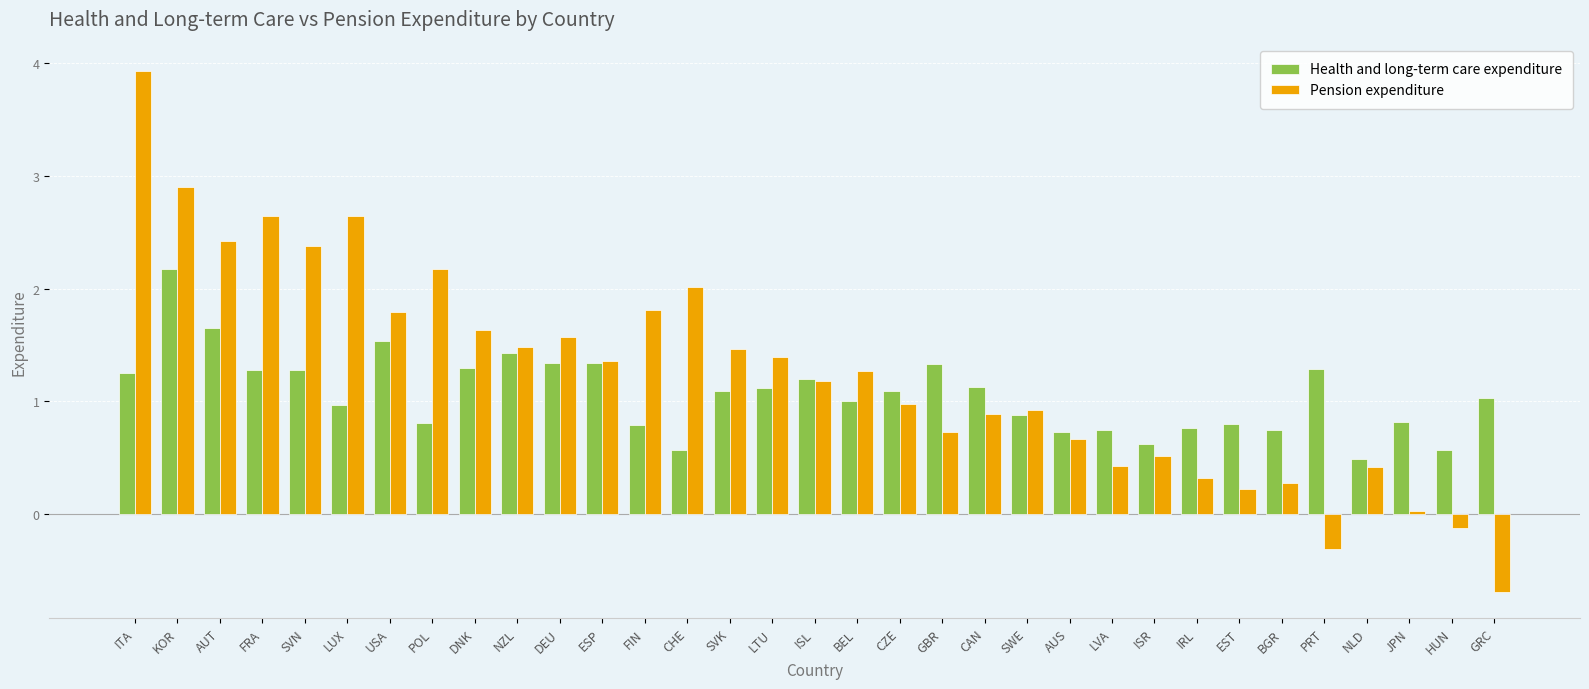

What is the value of the Pension expenditure bar at the 15th from the left?

1.5